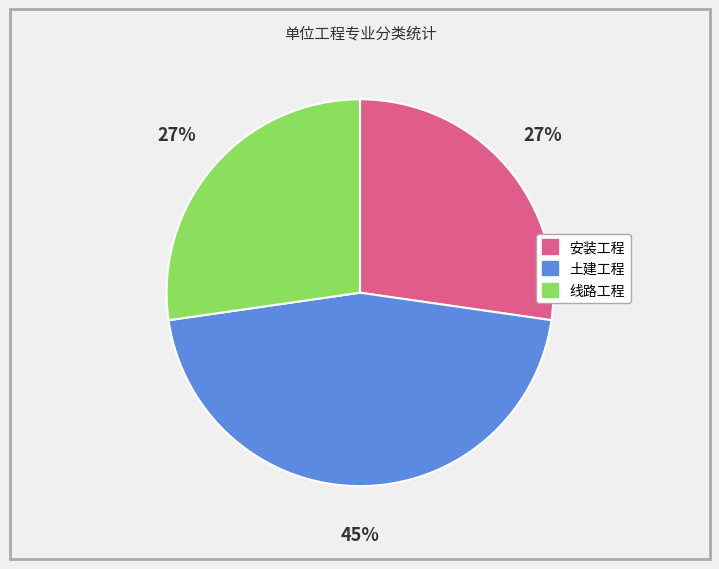

How many segments does this pie chart have?

3